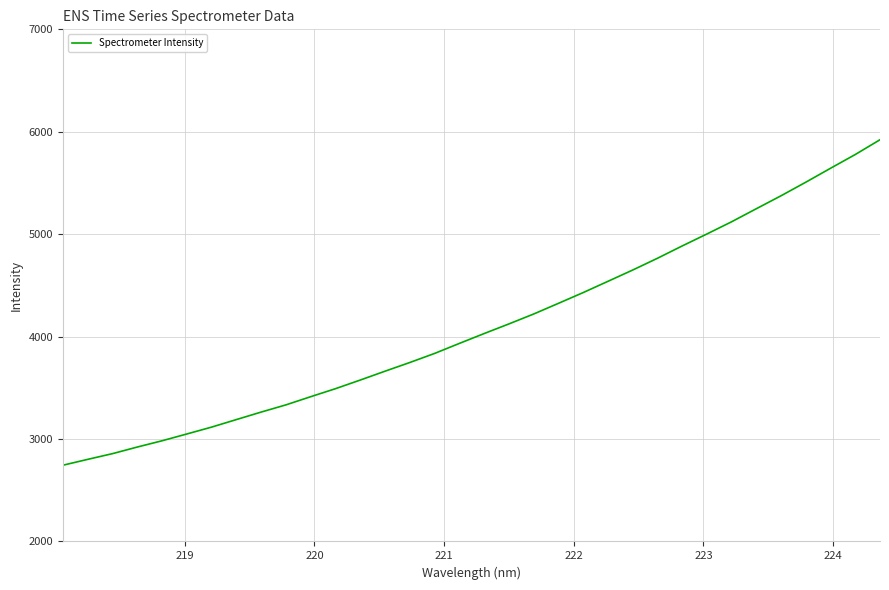

Does the chart display data point markers on the line(s)?

No